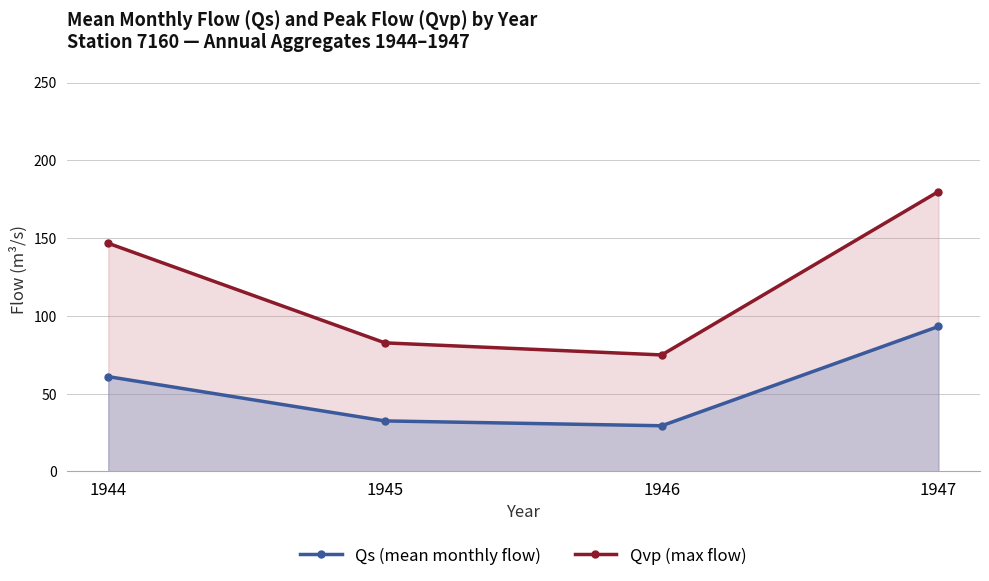

What is the spread (max minus min) of values at 1945?

50.2